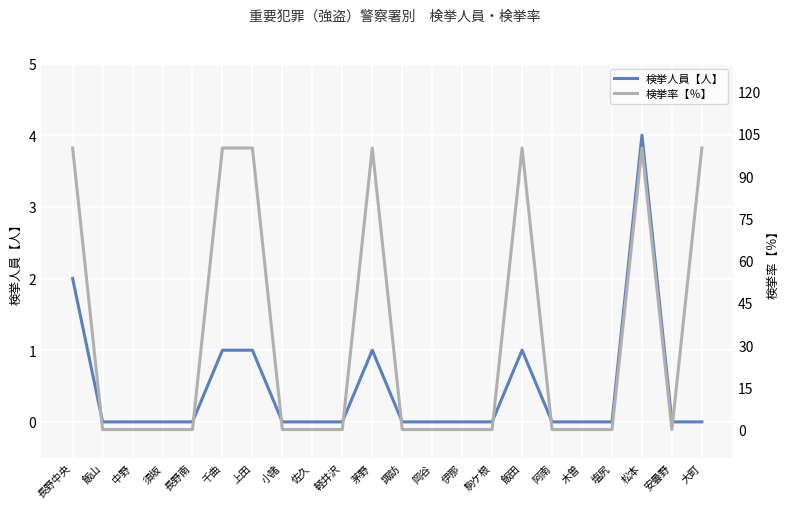

Reading left to right, list all the values displayed in this chart.

検挙人員【人】: 2	0	0	0	0	1	1	0	0	0	1	0	0	0	0	1	0	0	0	4	0	0
検挙率【％】: 100	0	0	0	0	100	100	0	0	0	100	0	0	0	0	100	0	0	0	100	0	100